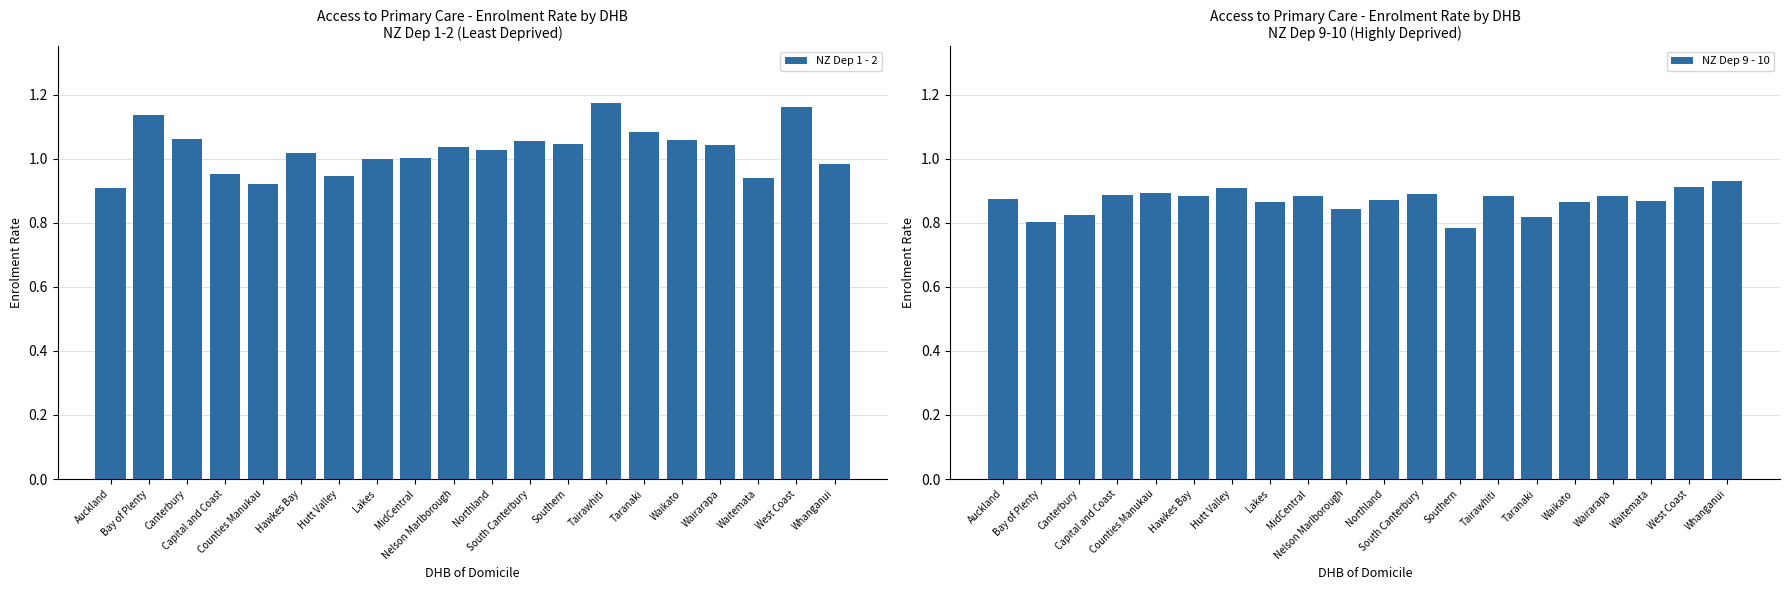

Which category has the highest value in the NZ Dep 9 - 10 series?

Whanganui